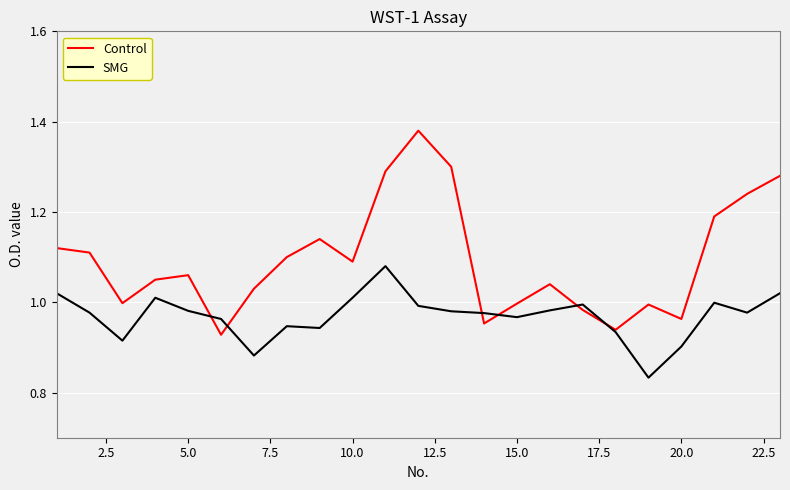

Rank the series by their average value, from lowest to highest.

SMG, Control